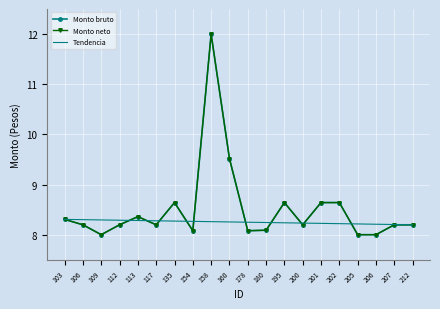

Reading left to right, transcribe all the data shown in this chart.

Monto bruto: 103=8.3	106=8.2	109=8.0	112=8.2	113=8.4	117=8.2	135=8.6	154=8.1	158=12.0	160=9.5	178=8.1	180=8.1	195=8.6	200=8.2	201=8.6	202=8.6	205=8.0	206=8.0	207=8.2	212=8.2
Monto neto: 103=8.3	106=8.2	109=8.0	112=8.2	113=8.4	117=8.2	135=8.6	154=8.1	158=12.0	160=9.5	178=8.1	180=8.1	195=8.6	200=8.2	201=8.6	202=8.6	205=8.0	206=8.0	207=8.2	212=8.2
Tendencia: 103=8.3	106=8.3	109=8.3	112=8.3	113=8.3	117=8.3	135=8.3	154=8.3	158=8.3	160=8.3	178=8.2	180=8.2	195=8.2	200=8.2	201=8.2	202=8.2	205=8.2	206=8.2	207=8.2	212=8.2